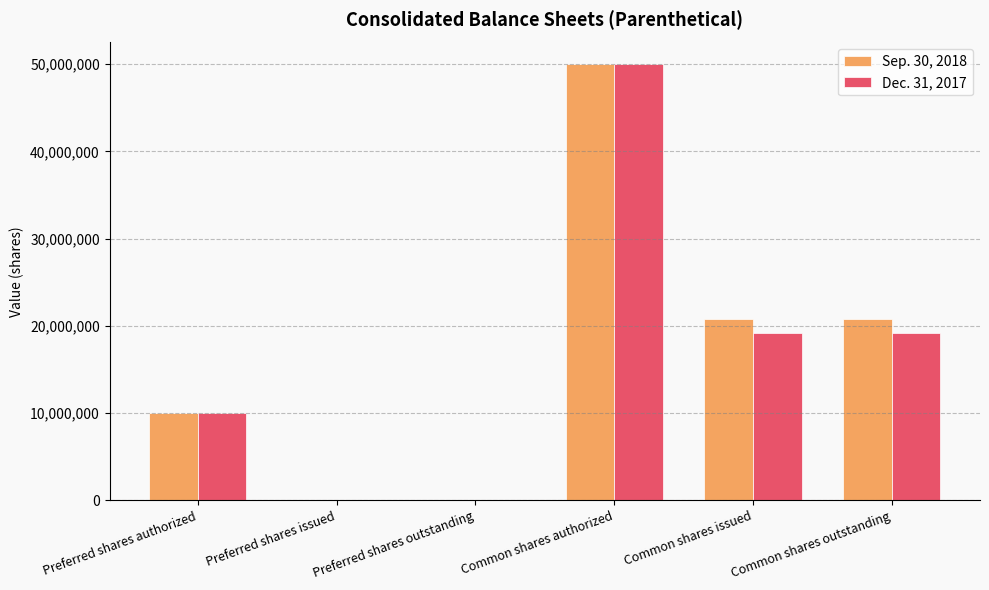

Are the bars horizontal?

No